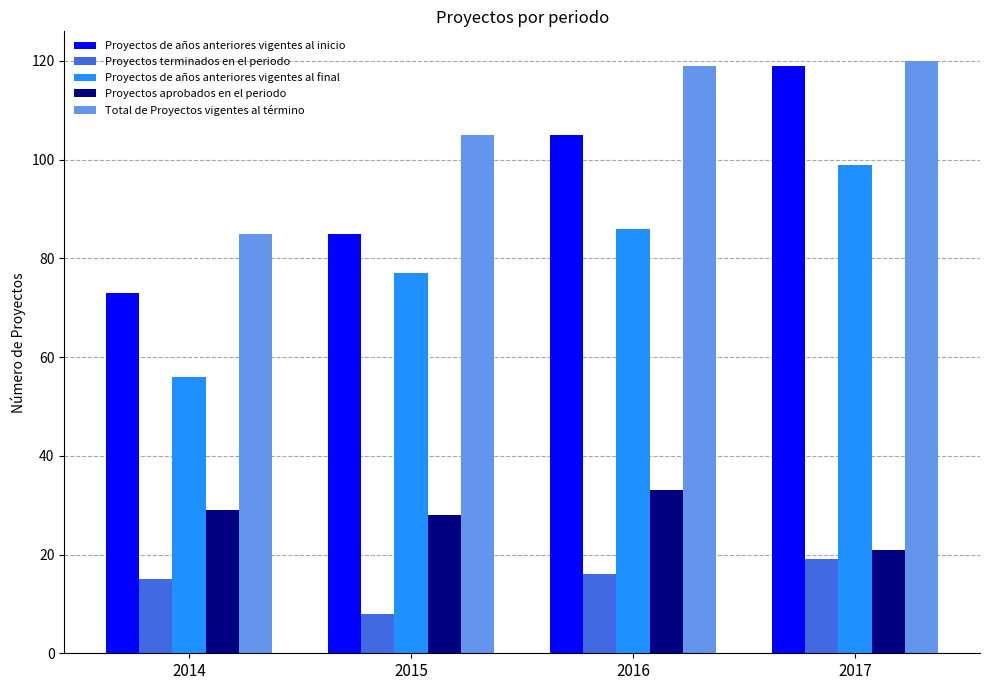

Reading right to left, what are all the values shown in this chart?

Proyectos de años anteriores vigentes al inicio: 2017=119	2016=105	2015=85	2014=73
Proyectos terminados en el periodo: 2017=19	2016=16	2015=8	2014=15
Proyectos de años anteriores vigentes al final: 2017=99	2016=86	2015=77	2014=56
Proyectos aprobados en el periodo: 2017=21	2016=33	2015=28	2014=29
Total de Proyectos vigentes al término: 2017=120	2016=119	2015=105	2014=85